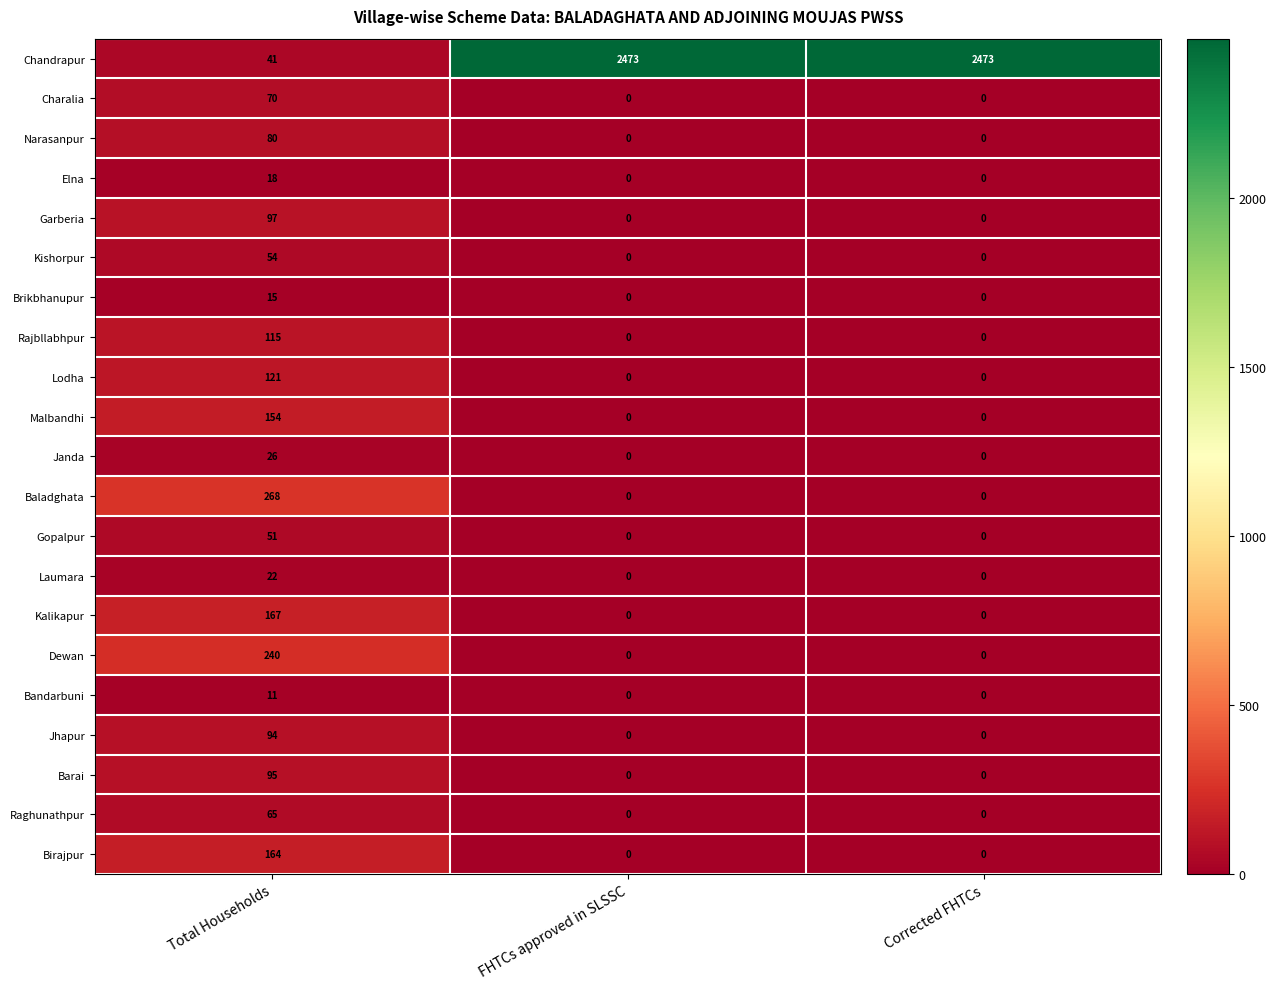

What is the approximate value of Brikbhanupur at Total Households?

15